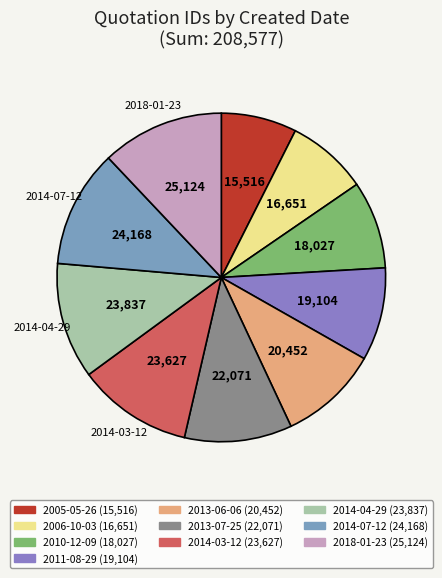

How many slices are in this pie chart?

10